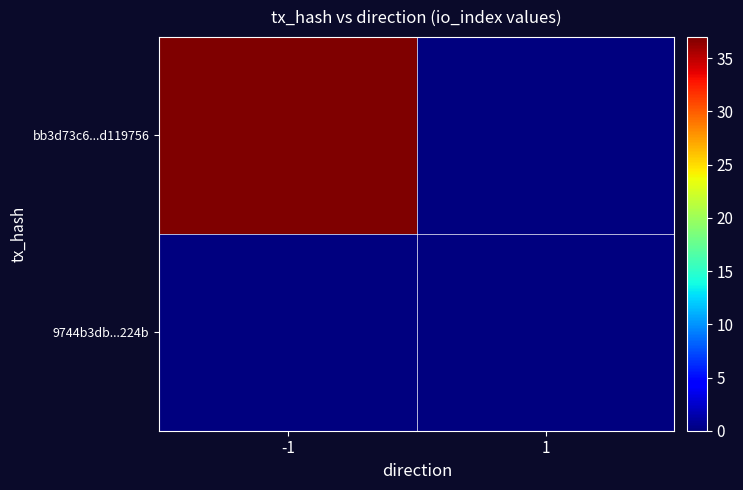

What is the spread (max minus min) of values at -1?

37